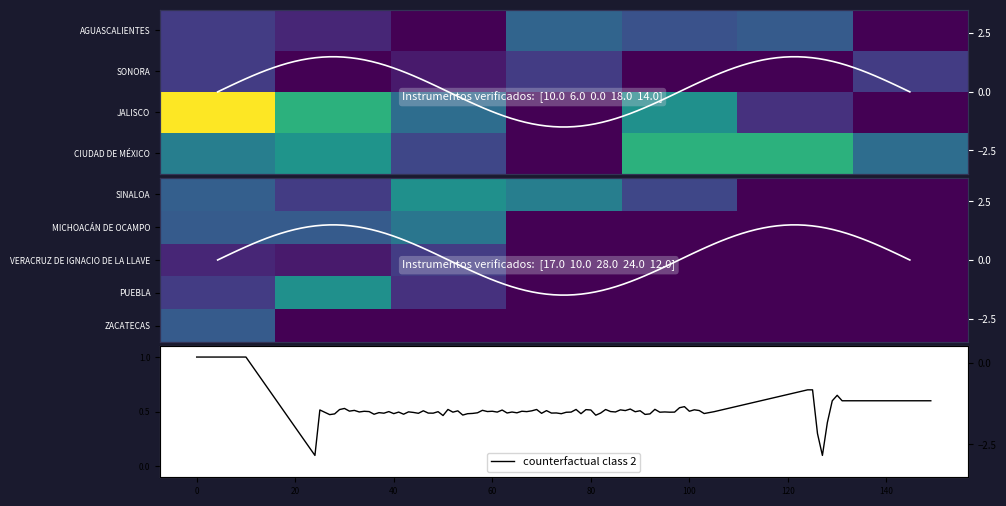

At Estacion 7, list the series in order from largest to smallest.

CIUDAD DE MÉXICO, SONORA, AGUASCALIENTES, JALISCO, SINALOA, MICHOACÁN DE OCAMPO, VERACRUZ DE IGNACIO DE LA LLAVE, PUEBLA, ZACATECAS